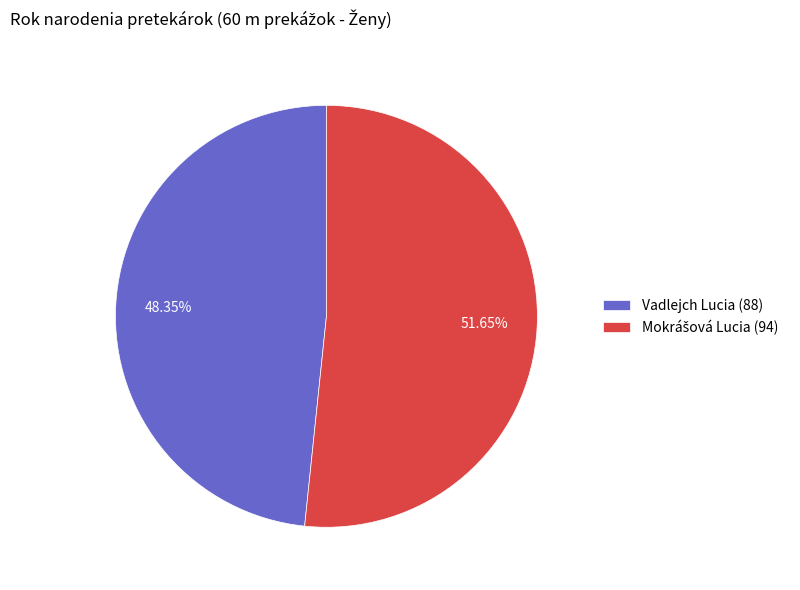

Is there a majority slice in this chart?

Yes